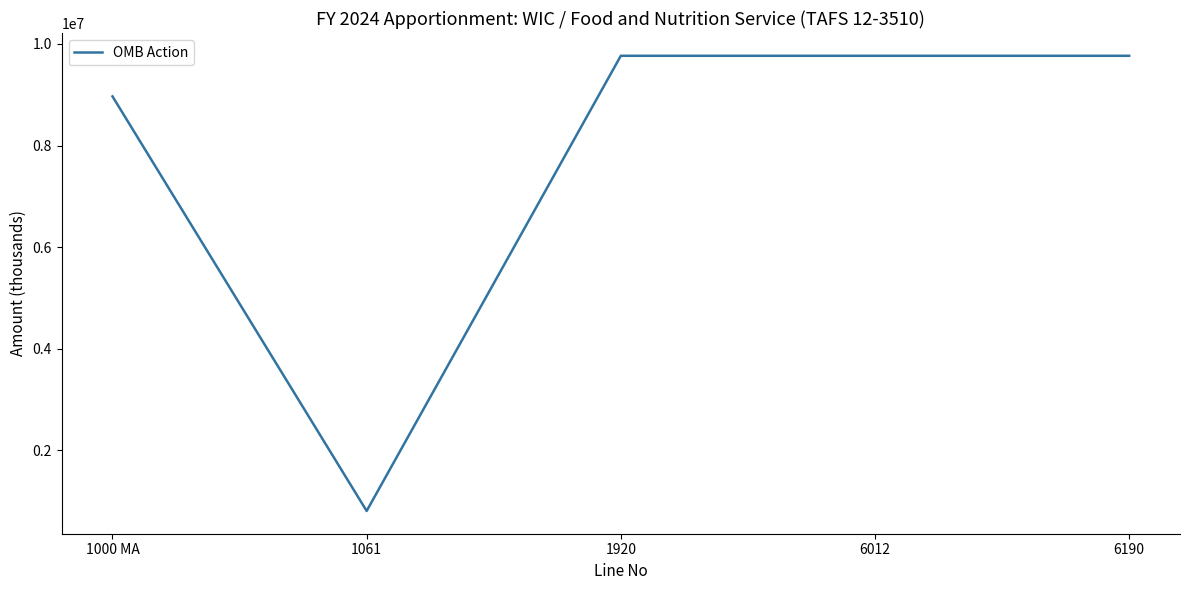

What is the minimum value shown in the chart?

800000